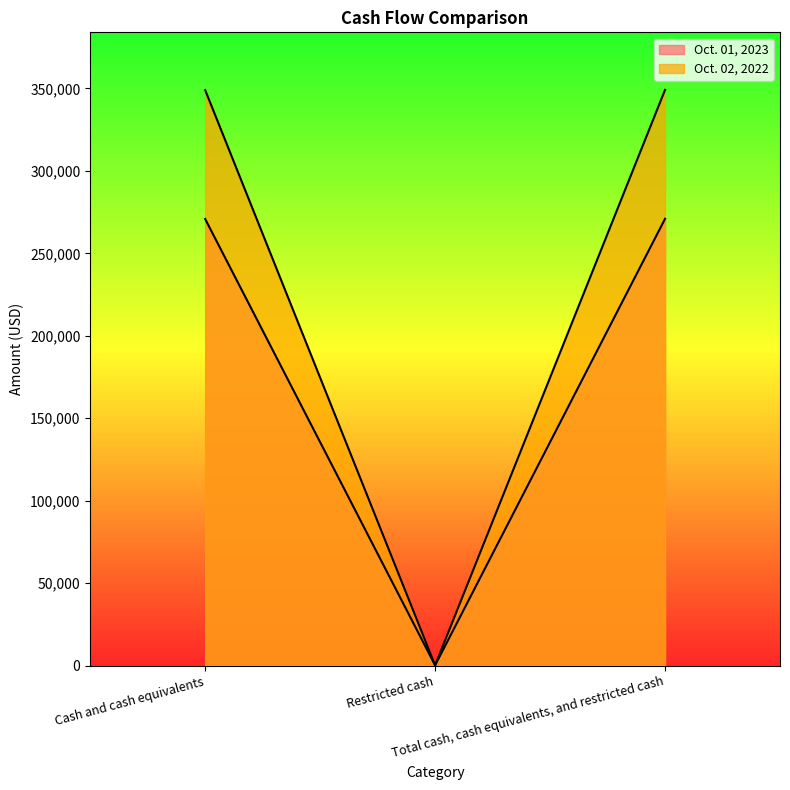

At which label does Oct. 02, 2022 reach its minimum?

Restricted cash